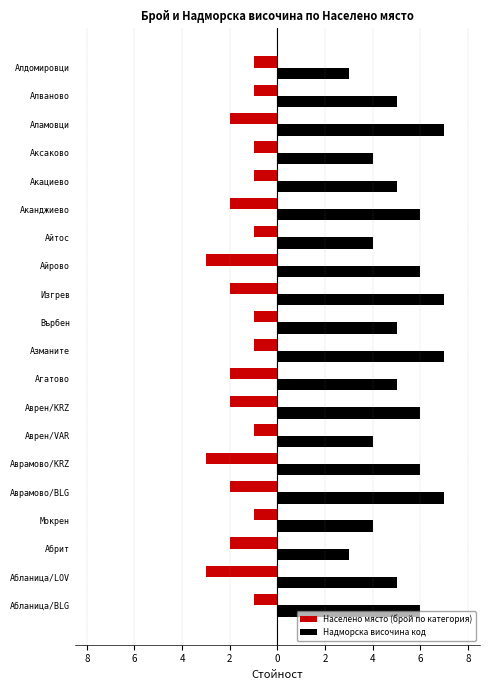

What is the sum of all Населено място (брой по категория) values?

-33